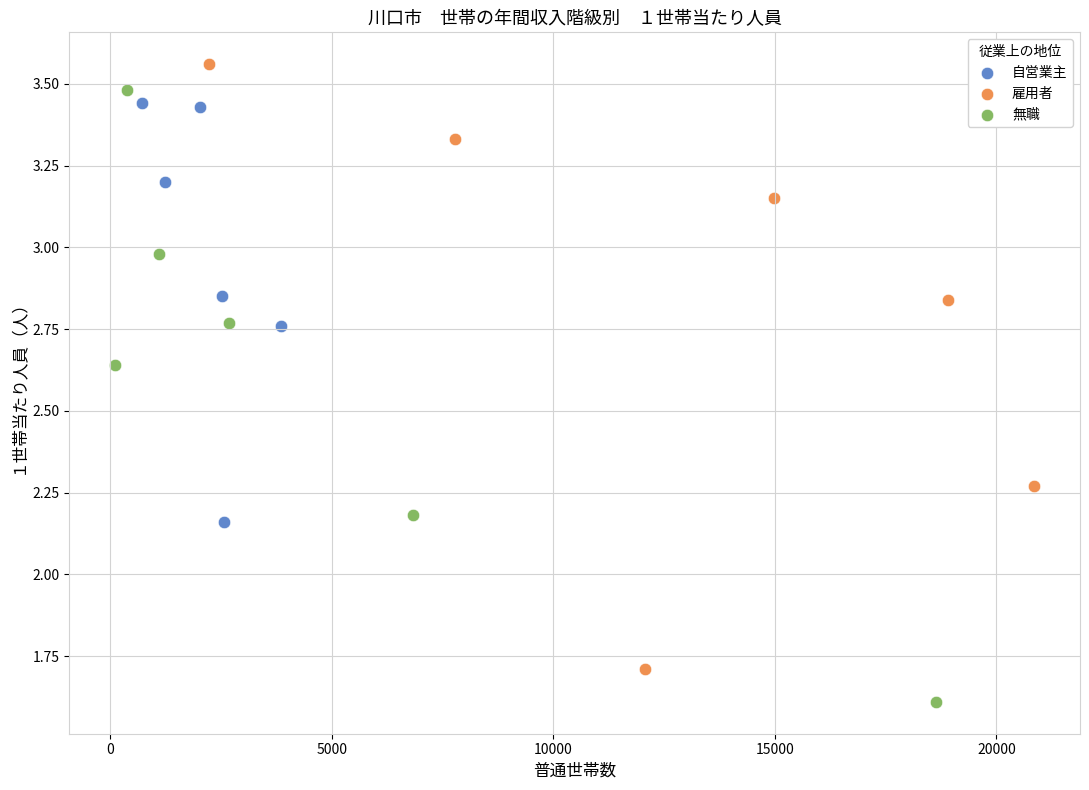

What are all the series names shown in the legend?

自営業主, 雇用者, 無職